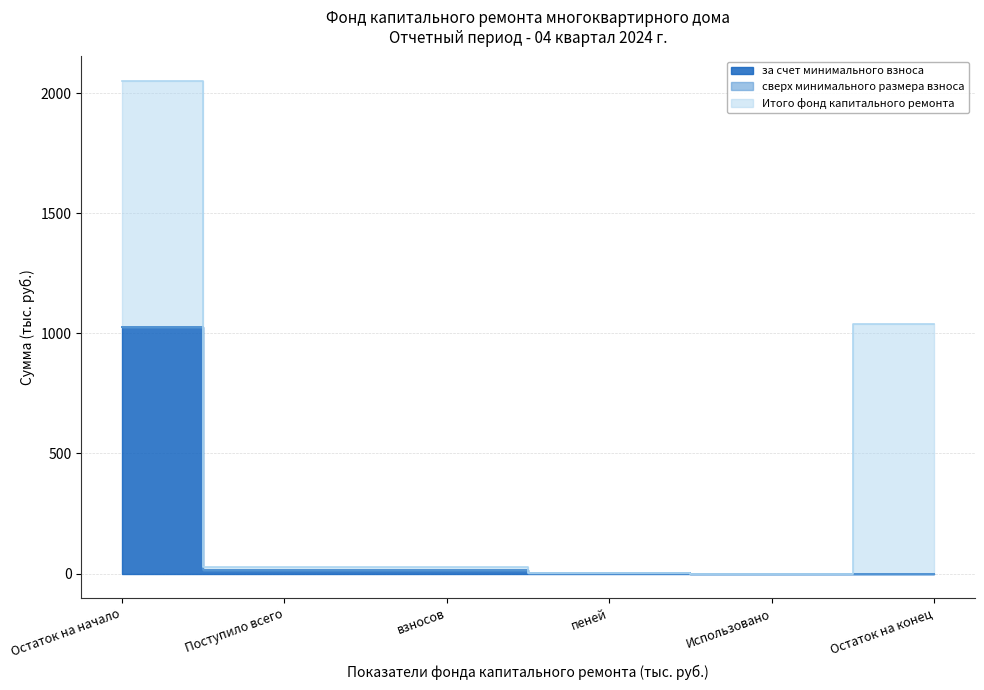

Reading left to right, transcribe all the data shown in this chart.

за счет минимального взноса: 1025.0	13.2	13.0	0.2	0.0	0.0
сверх минимального размера взноса: 0.0	0.0	0.0	0.0	0.0	0.0
Итого фонд капитального ремонта: 1025.0	13.2	13.0	0.2	0.0	1038.2